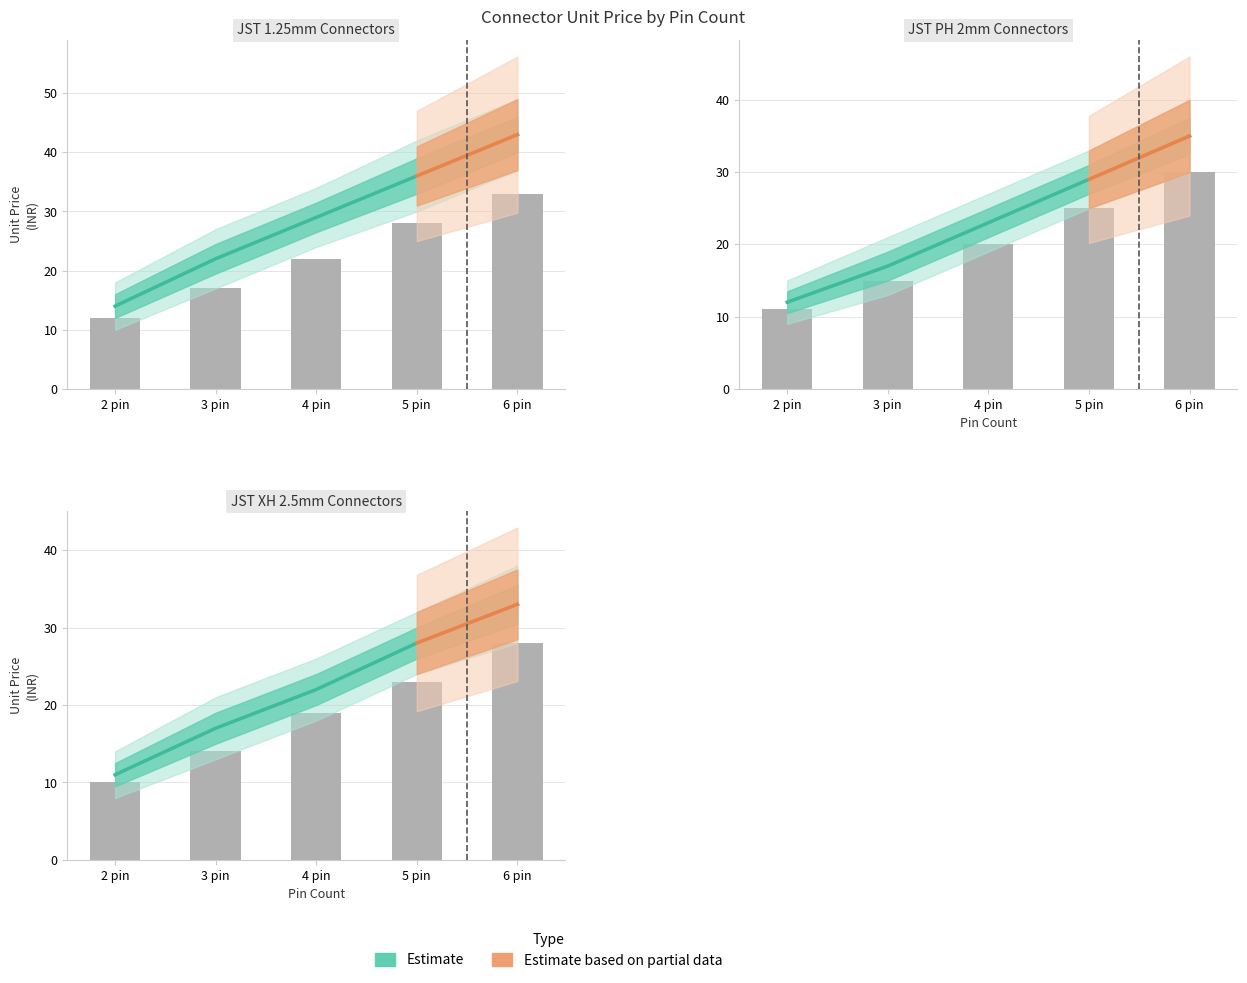

Which series changed the most between 2 pin and 5 pin?

JST 1.25mm